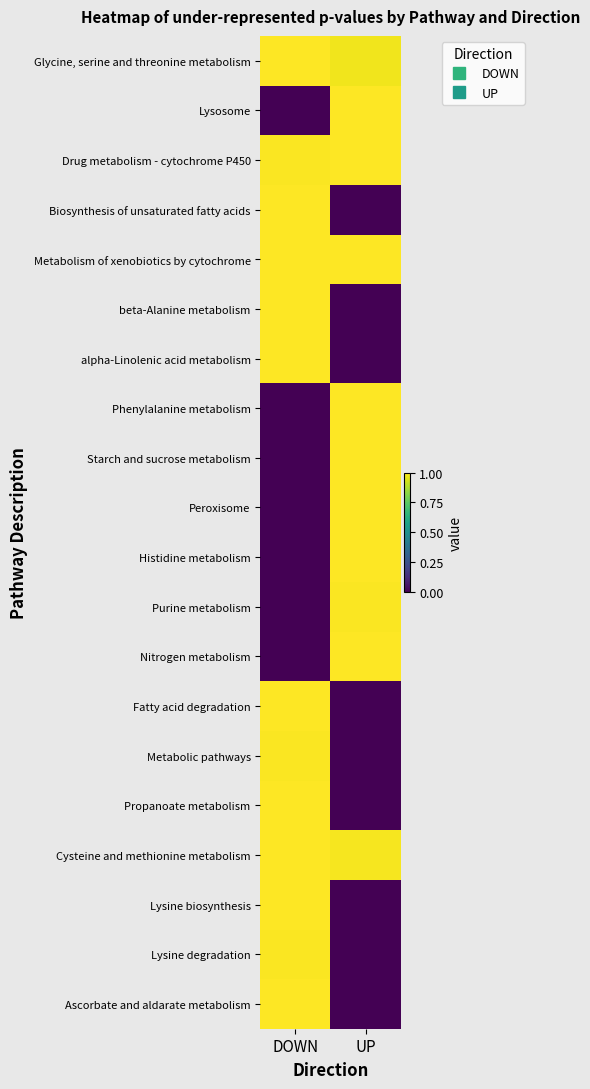

At how many categories does at least one series exceed 0?

2